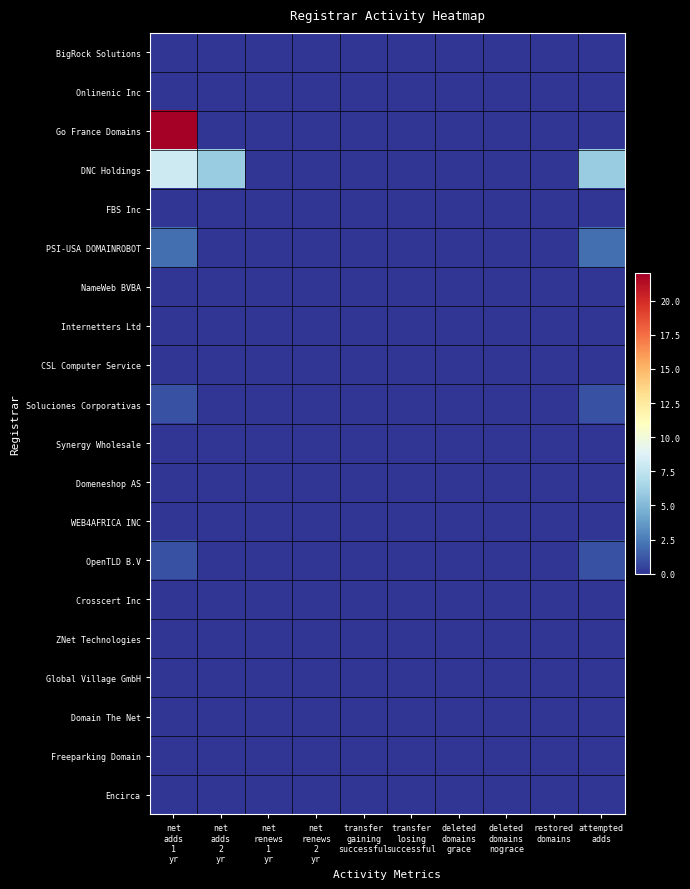

Which series has the widest spread of values?

Go France Domains